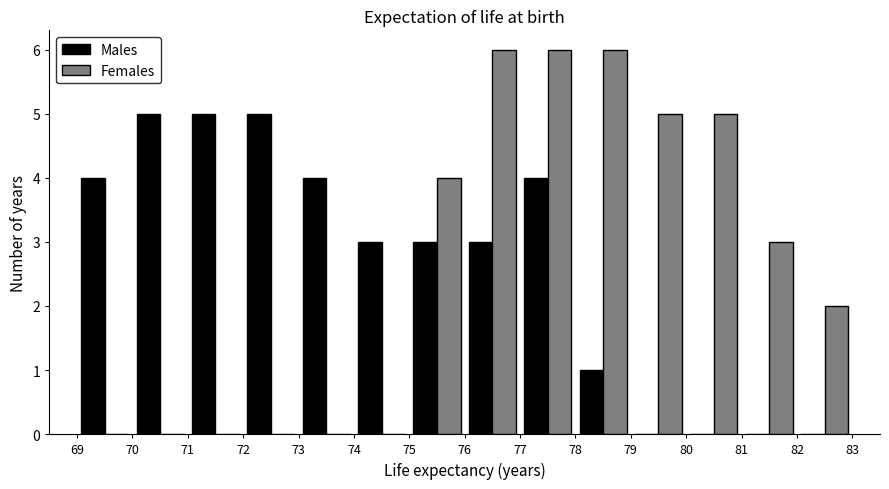

Reading left to right, list every range on the x-axis with the height of the bar of each series over it. The values are not printed on the chart, so give them approximately, as read against the axis.

69 to 70: Males=4	Females=0
70 to 71: Males=5	Females=0
71 to 72: Males=5	Females=0
72 to 73: Males=5	Females=0
73 to 74: Males=4	Females=0
74 to 75: Males=3	Females=0
75 to 76: Males=3	Females=4
76 to 77: Males=3	Females=6
77 to 78: Males=4	Females=6
78 to 79: Males=1	Females=6
79 to 80: Males=0	Females=5
80 to 81: Males=0	Females=5
81 to 82: Males=0	Females=3
82 to 83: Males=0	Females=2